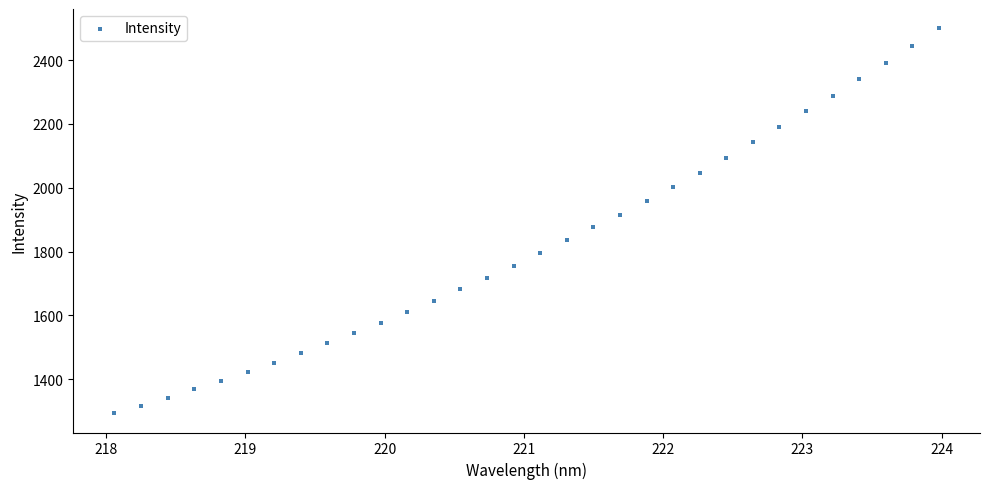

What is the range of Y values (max minus min)?

1207.4